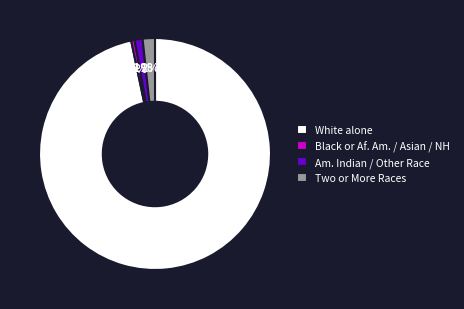

To the nearest percent, what is the average slice percentage?

25%